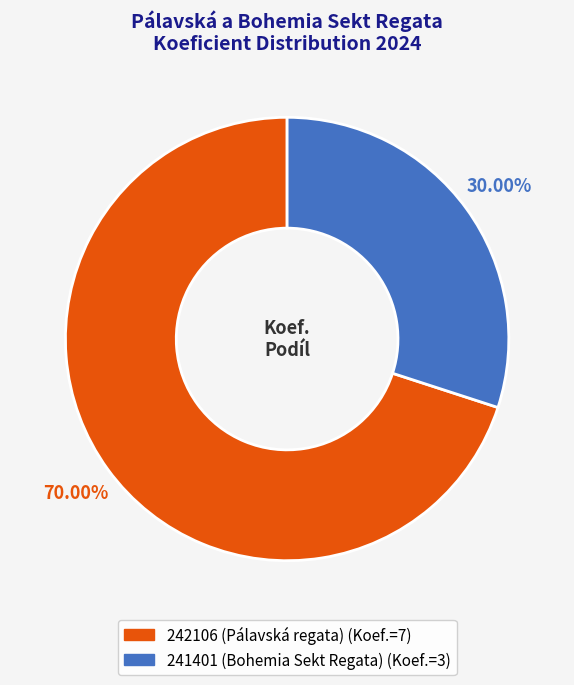

Which has a higher value, 242106 (Pálavská regata) or 241401 (Bohemia Sekt Regata)?

242106 (Pálavská regata)